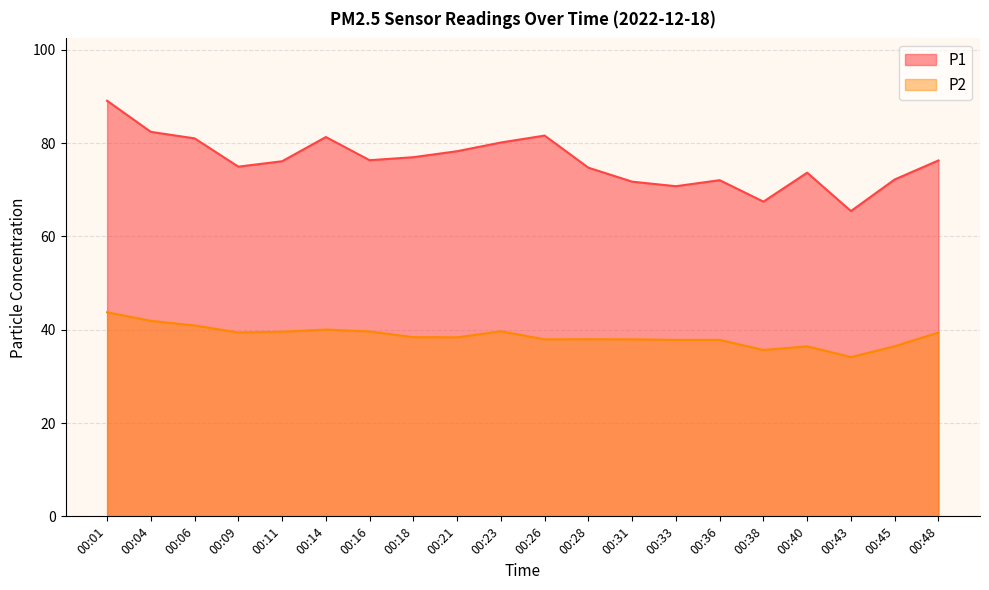

How many series are shown in this chart?

2